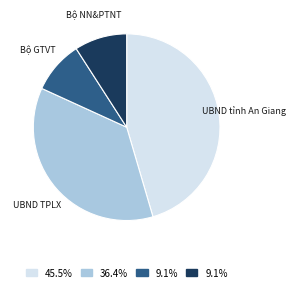

Is it true that Bộ GTVT is 9% of the pie?

True